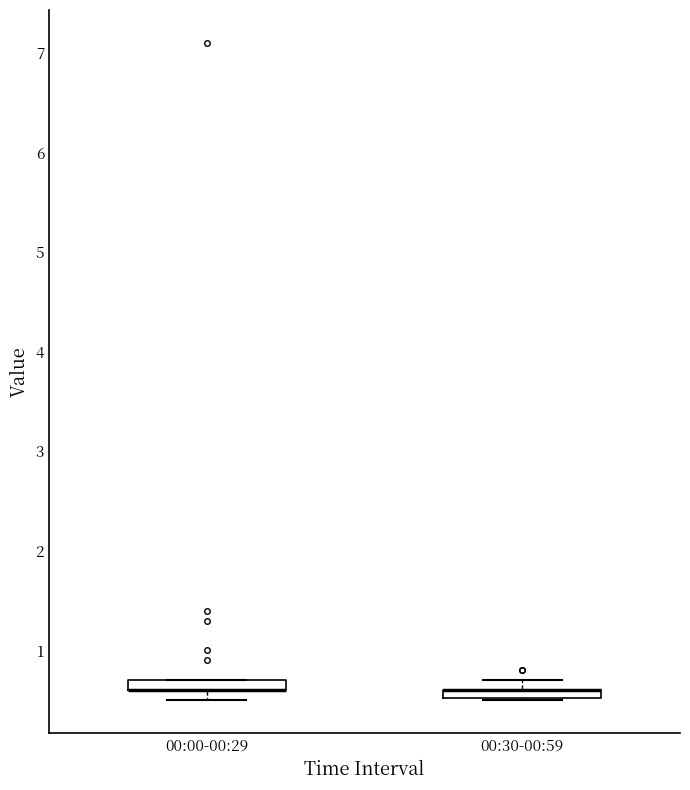

Where is the upper edge of the box for 00:00-00:29 on the y-axis? The values are not printed on the chart, so give them approximately, as read against the axis.

0.7